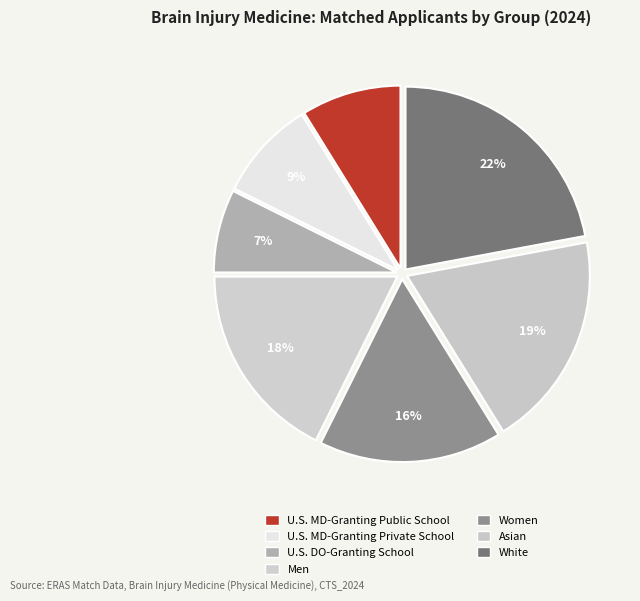

How many segments does this pie chart have?

7